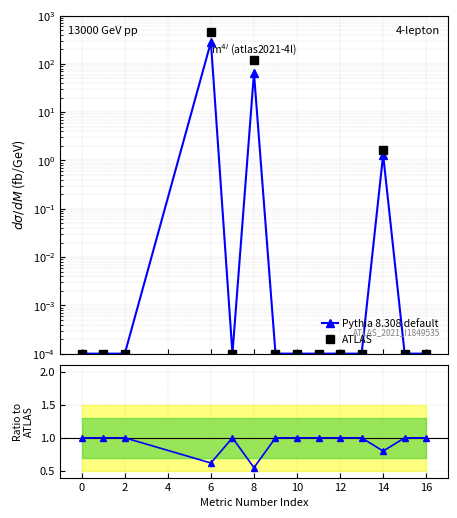

What is the difference between the second highest and minimum values in the ATLAS series?

117.6